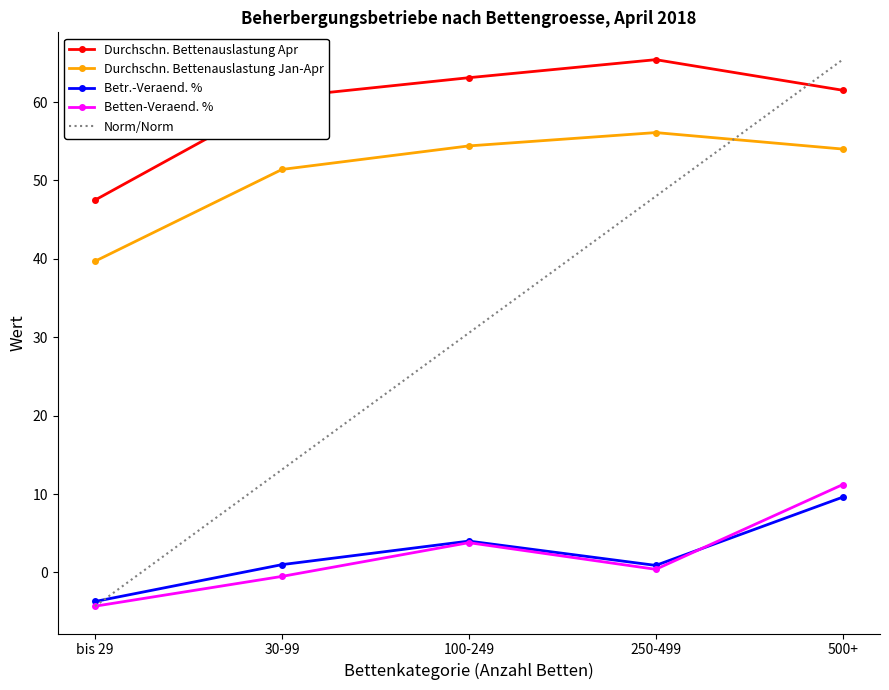

What is the highest value of the Norm/Norm series?

65.4